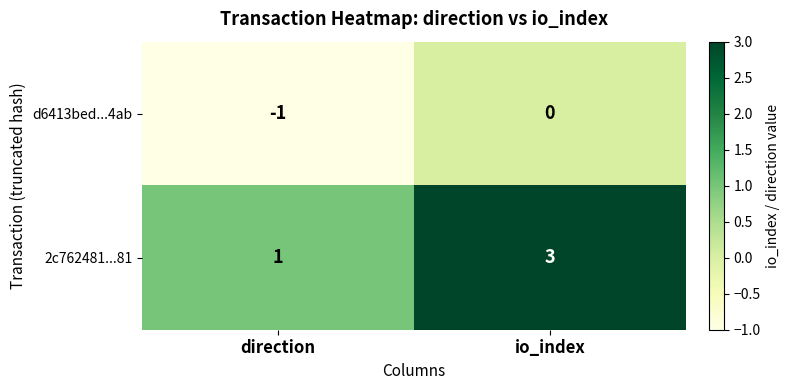

What is the greatest value displayed?

3